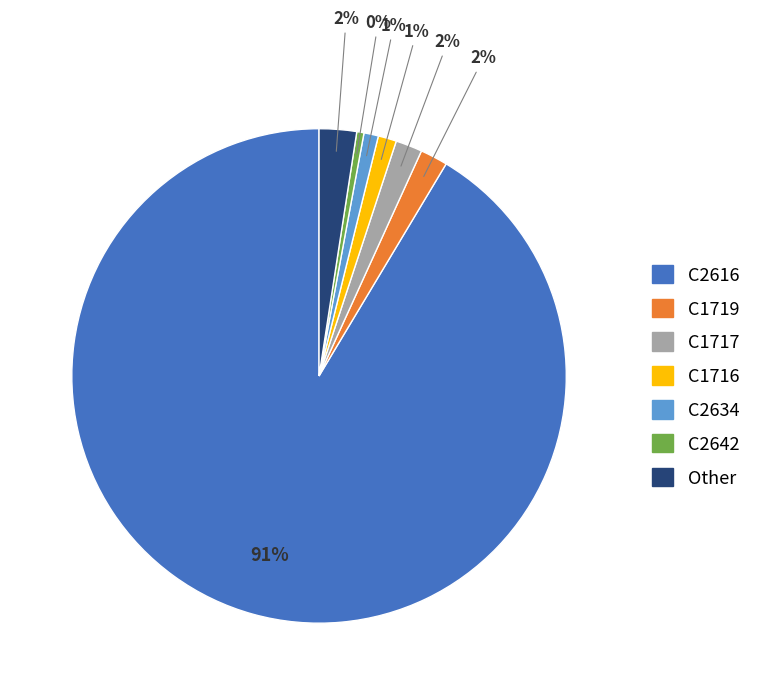

Does any single category account for the majority?

Yes